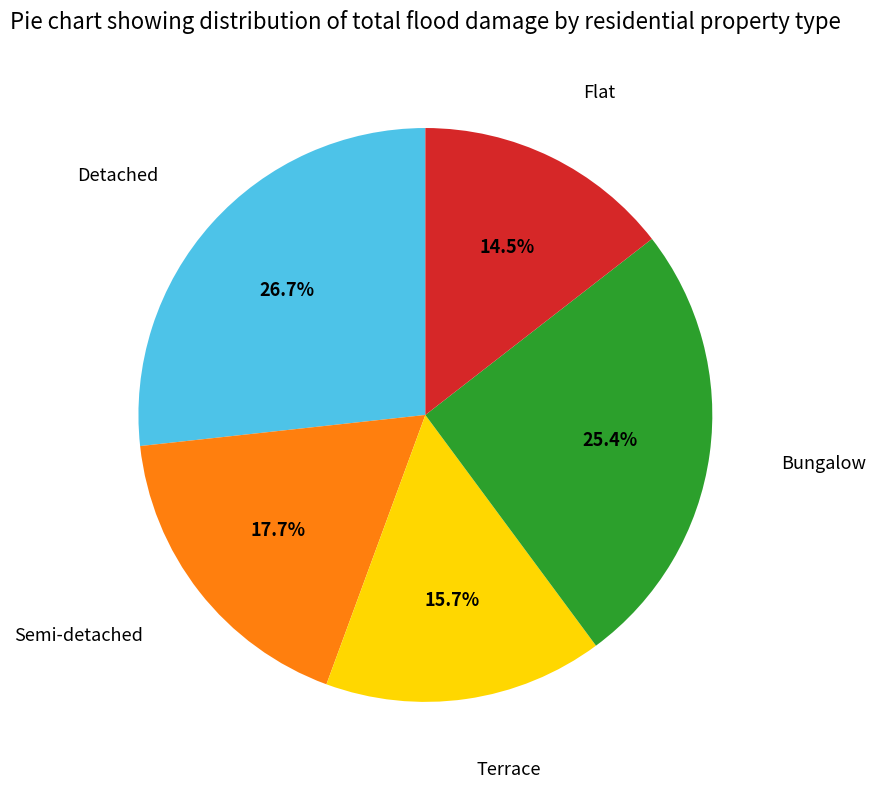

Do Flat and Terrace together represent more than half of the pie?

No